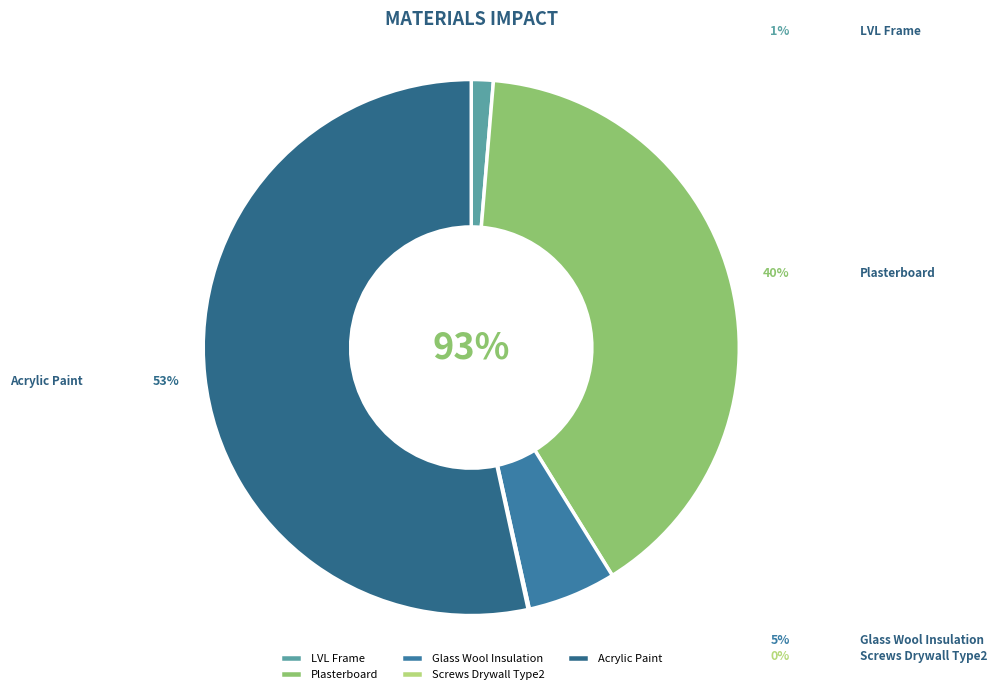

How many segments does this pie chart have?

5